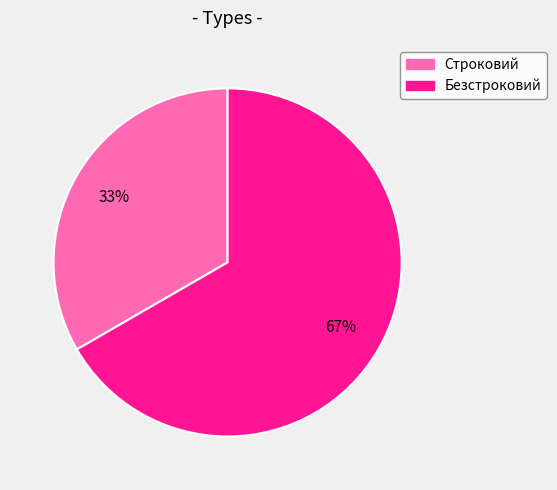

How many segments does this pie chart have?

2